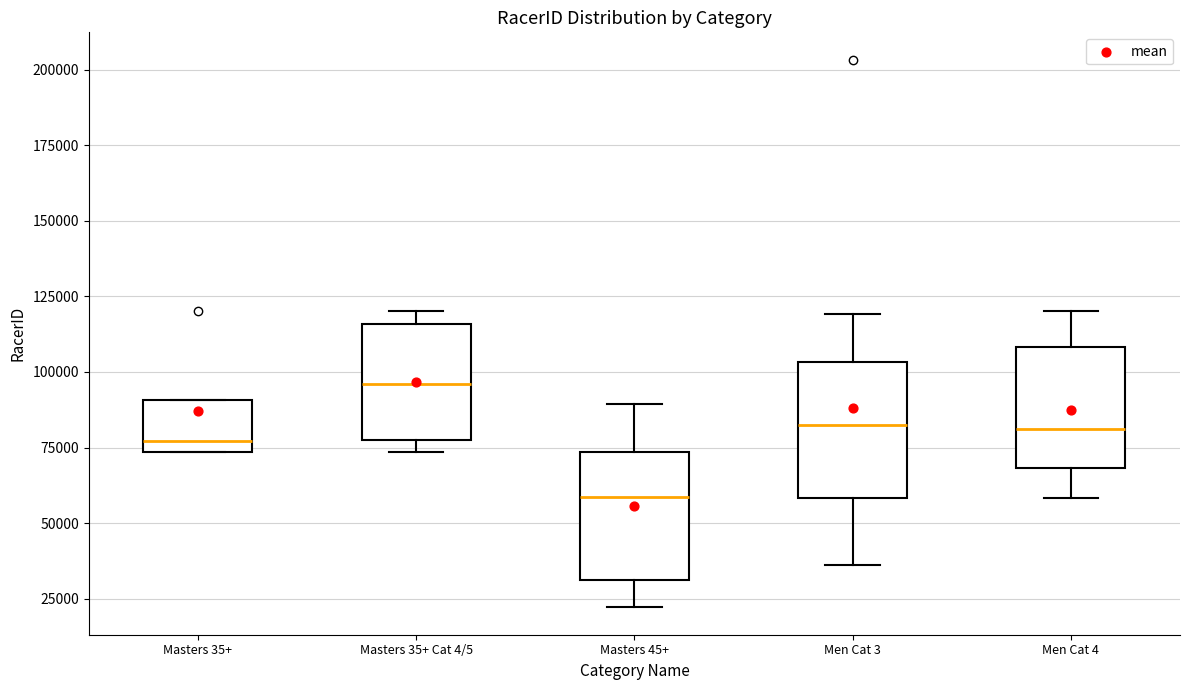

Where does the upper whisker of the box for Men Cat 4 end on the y-axis? The values are not printed on the chart, so give them approximately, as read against the axis.

120000